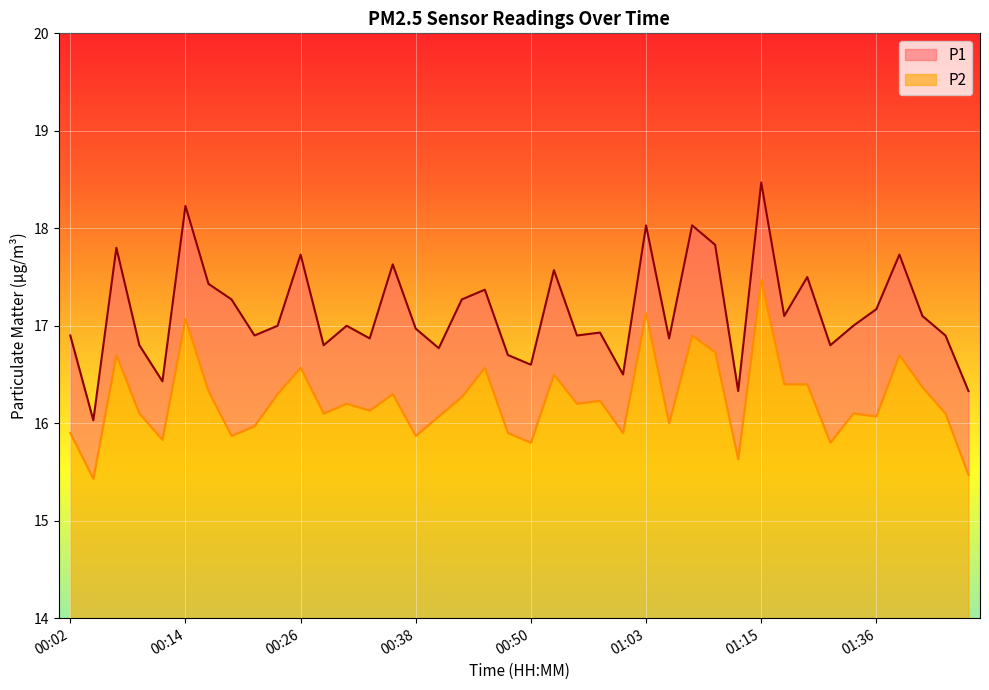

At which label does P2 first exceed 16?

00:07